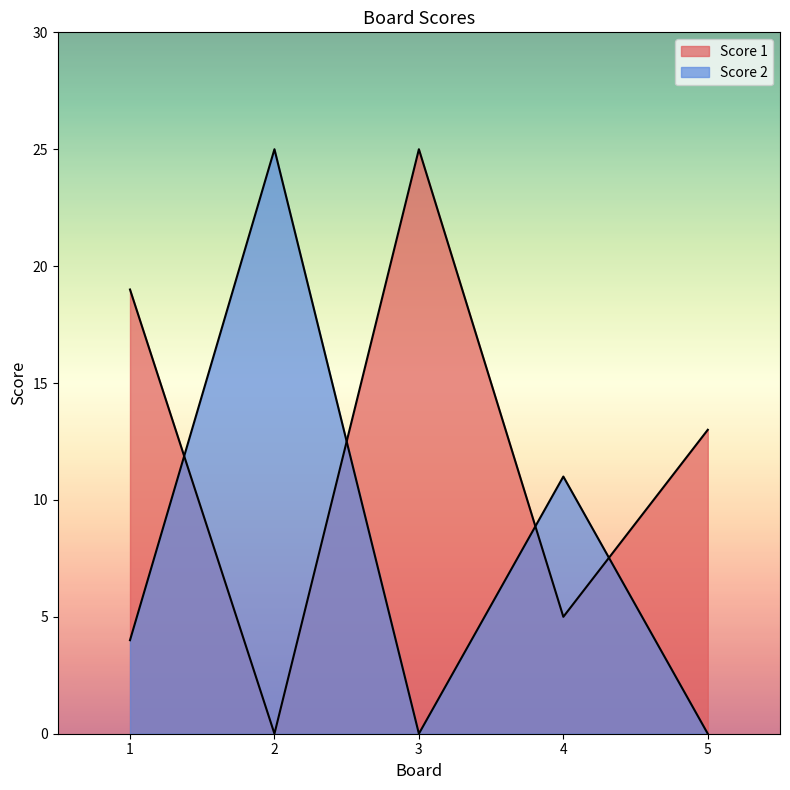

Between 3 and 4, which is larger?

3